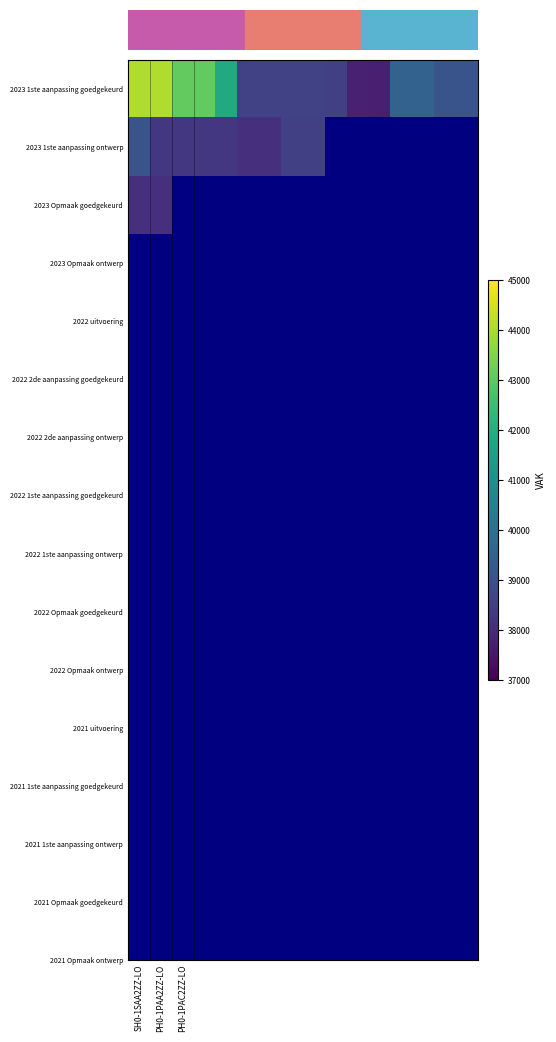

Count the number of categories in the chart.

16